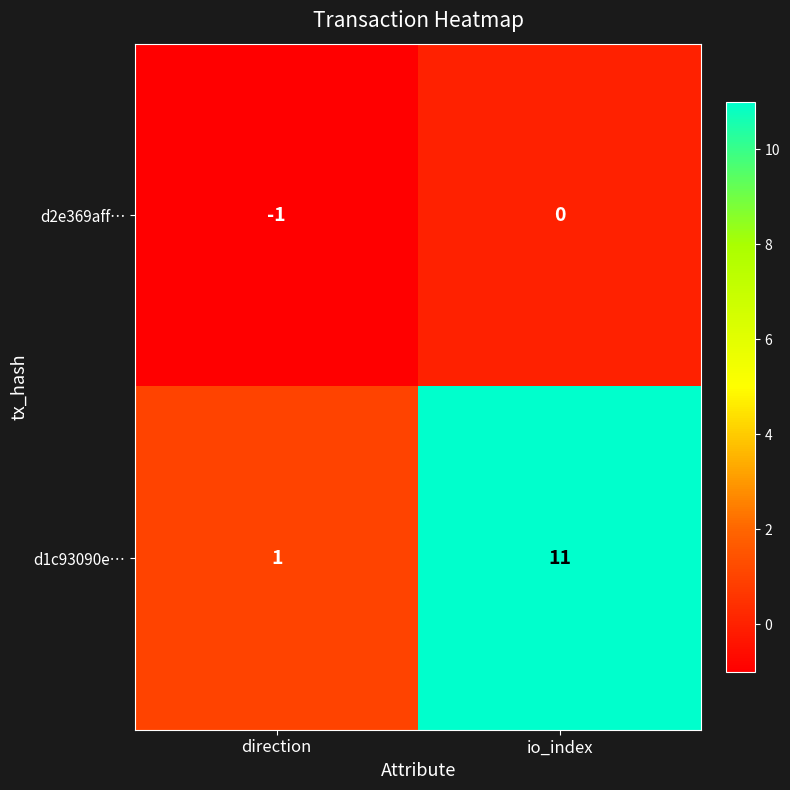

Between direction and io_index, which series saw the biggest shift?

d1c93090e…